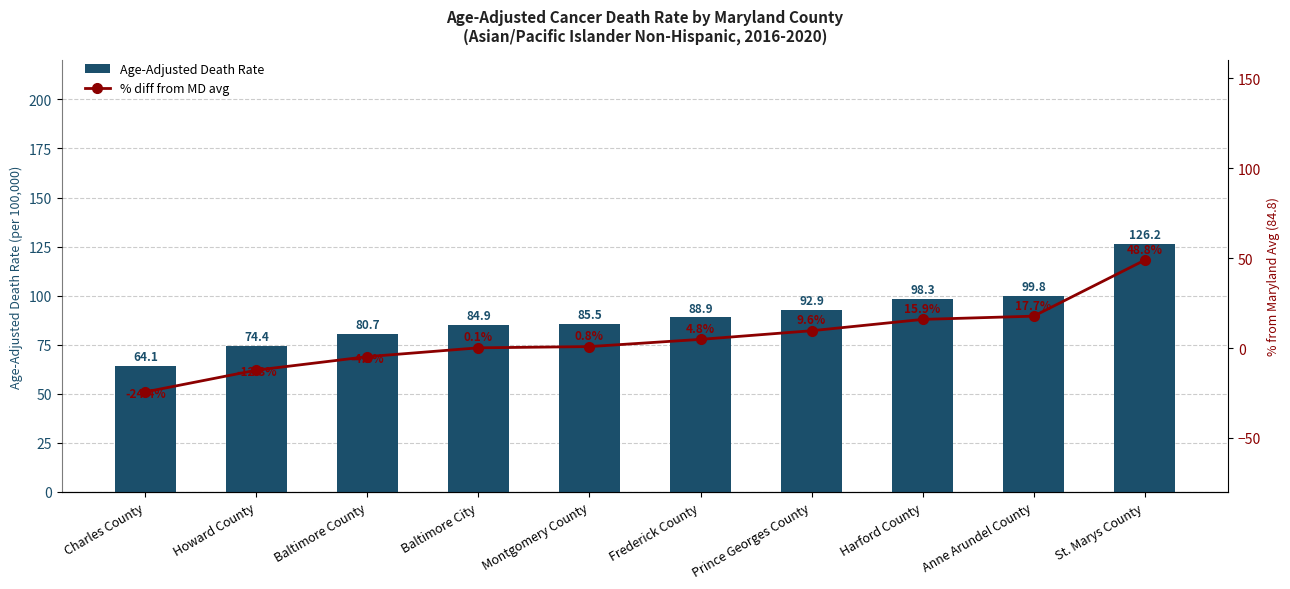

What is the sum of the % diff from MD avg values at Frederick County and St. Marys County?

53.6